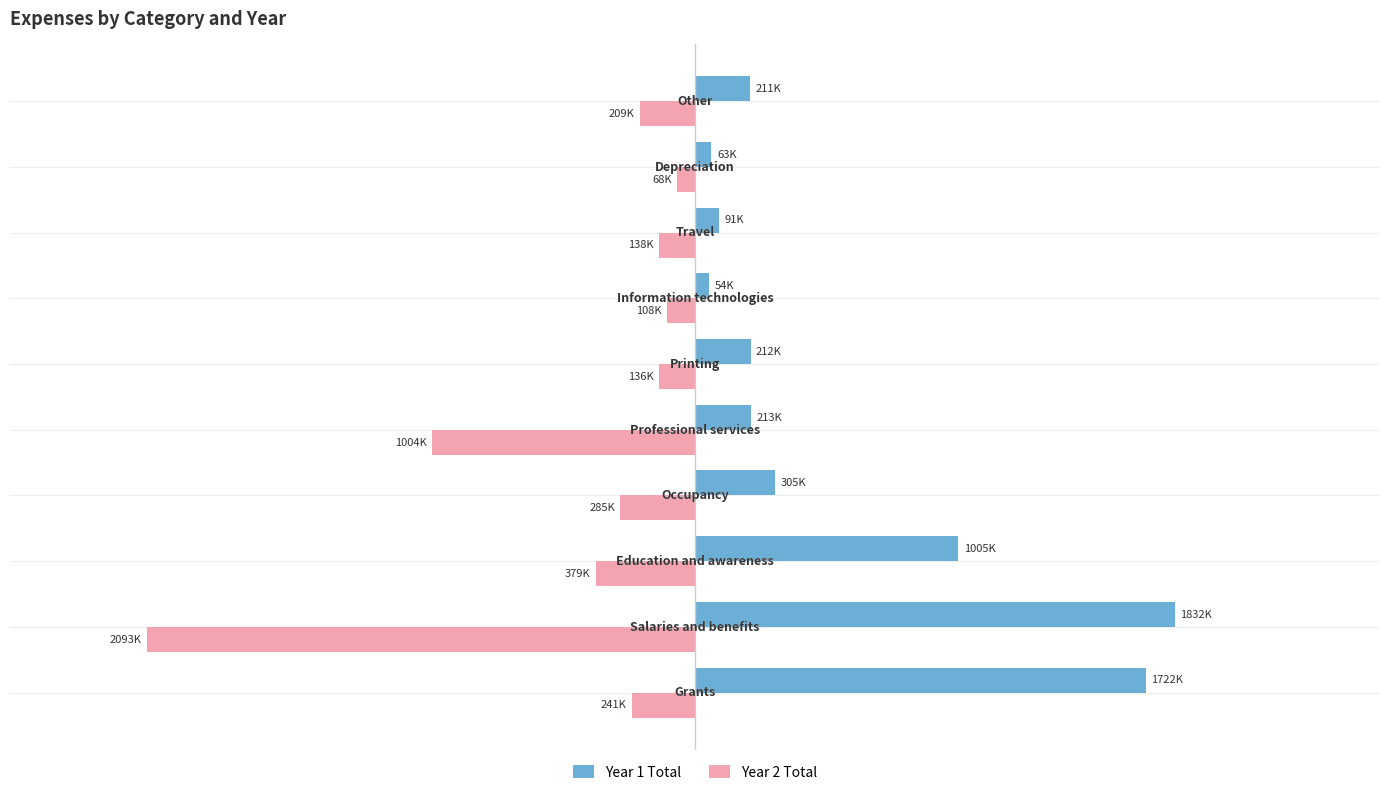

What are all the series names shown in the legend?

Year 1 Total, Year 2 Total